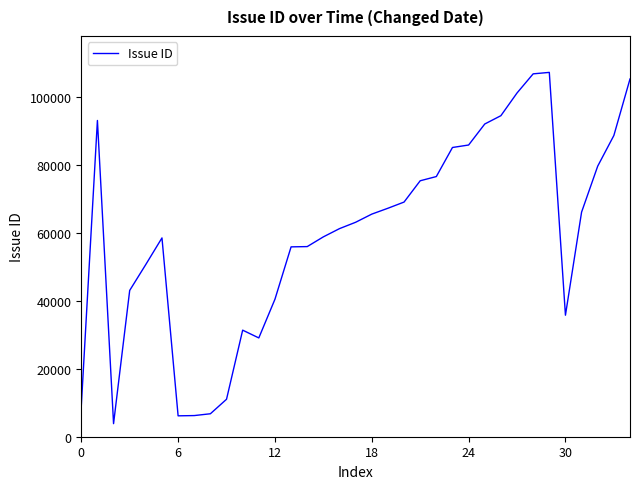

What is the difference between the maximum and minimum values?

103524